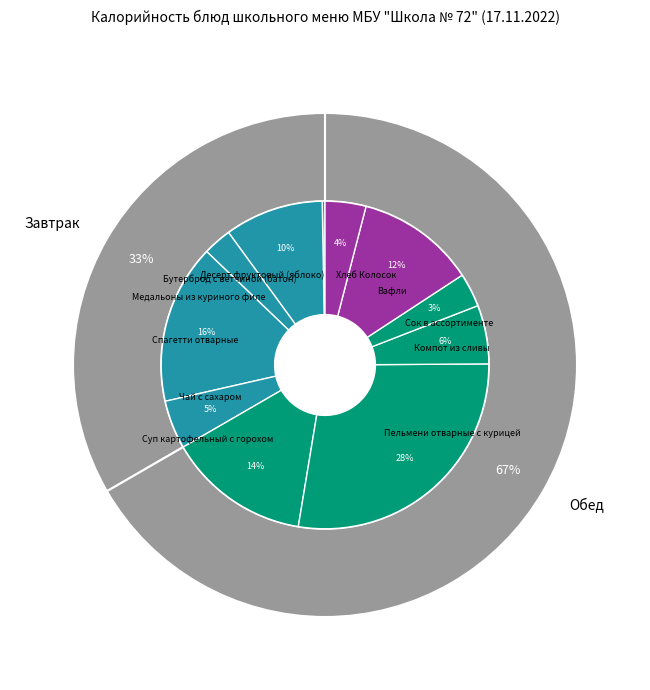

Count the number of slices in the pie.

11